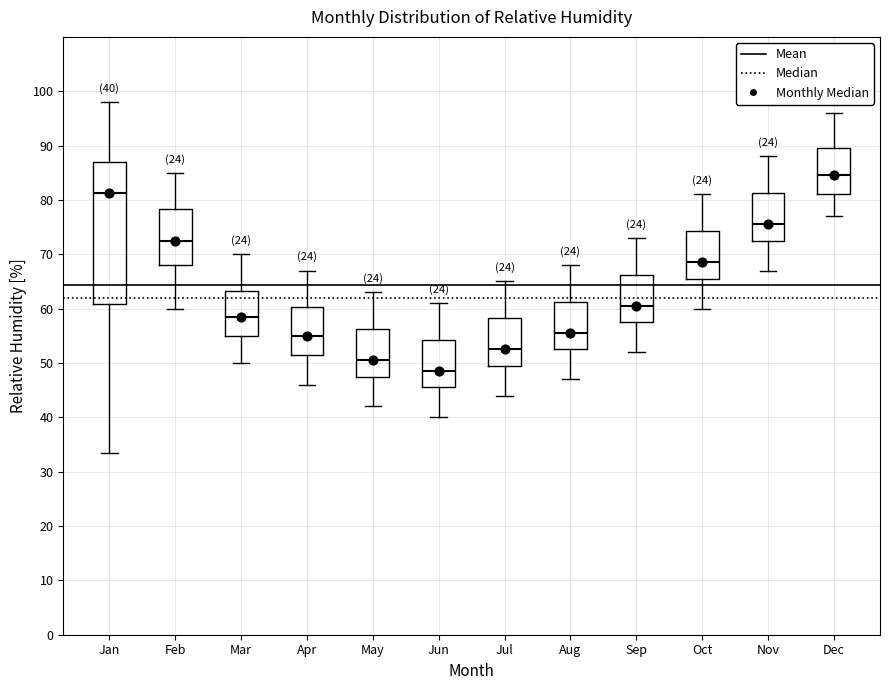

Comparing the boxes themselves (not the whiskers), which one is the tallest?

Jan